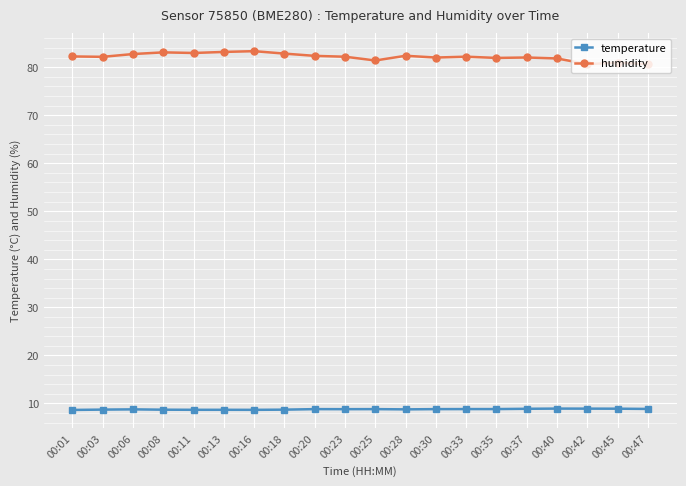

Does the chart have visible grid lines?

Yes